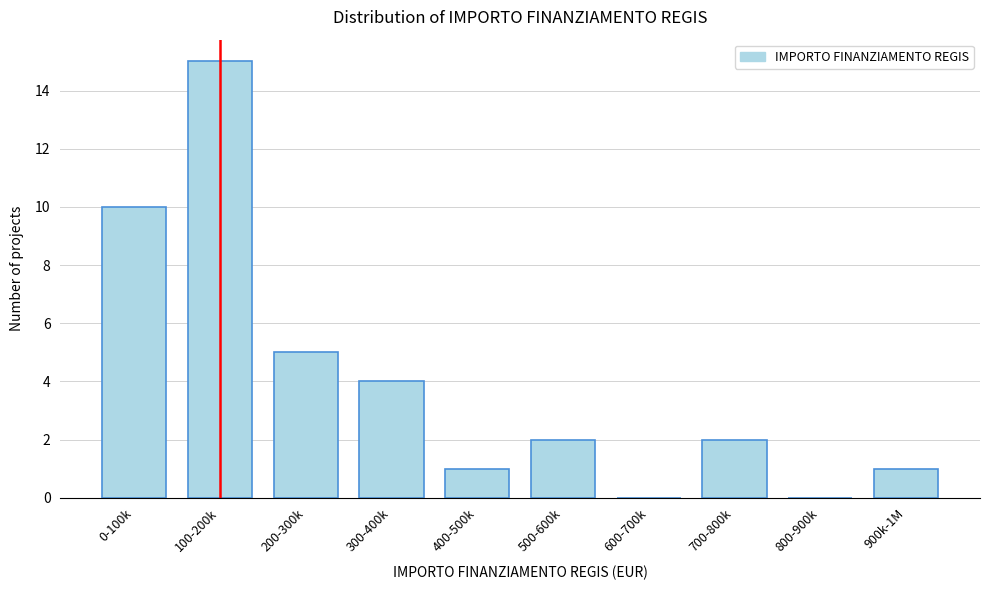

Reading right to left, extract all data points from this chart.

900k-1M=1	800-900k=0	700-800k=2	600-700k=0	500-600k=2	400-500k=1	300-400k=4	200-300k=5	100-200k=15	0-100k=10